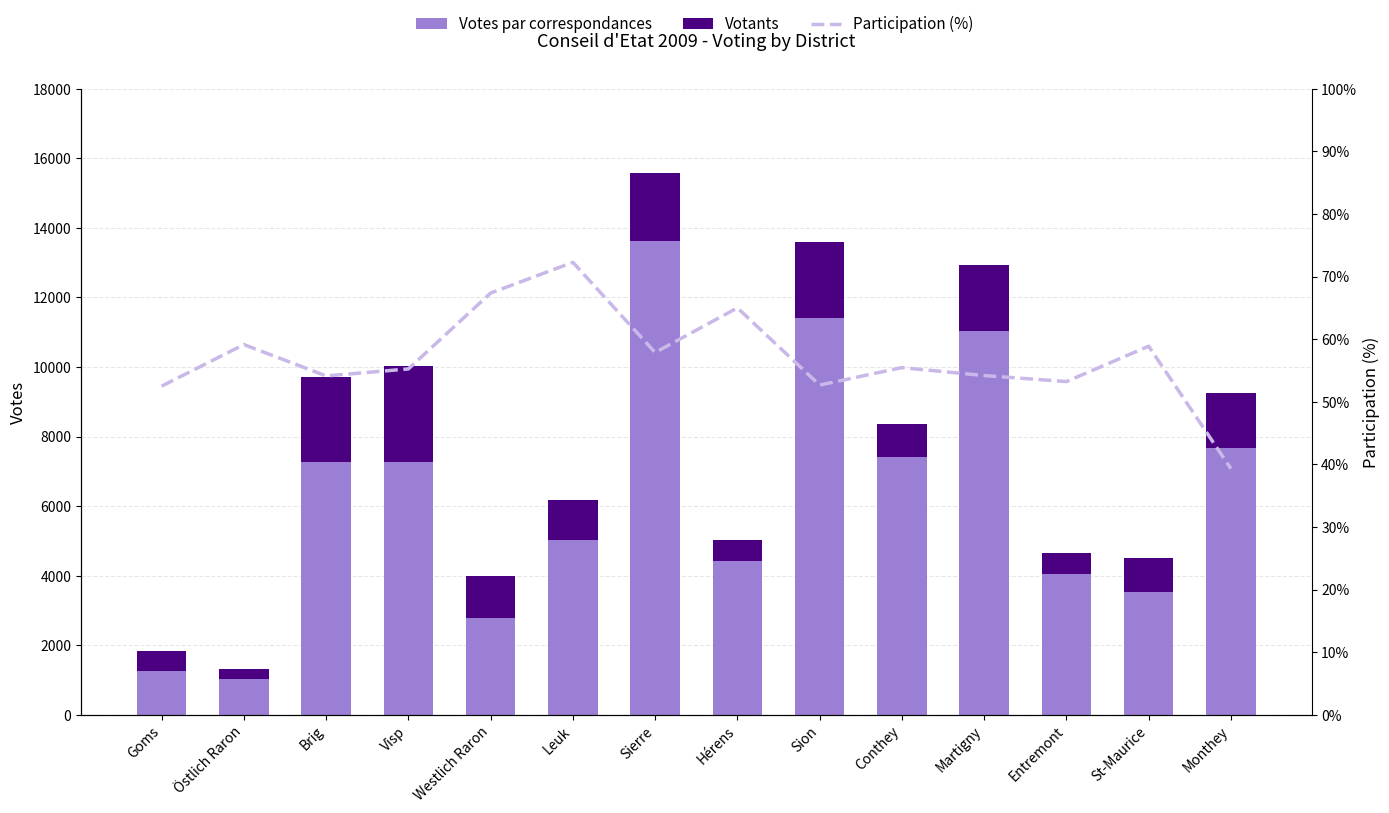

What is the label of the 14th bar from the left?

Monthey